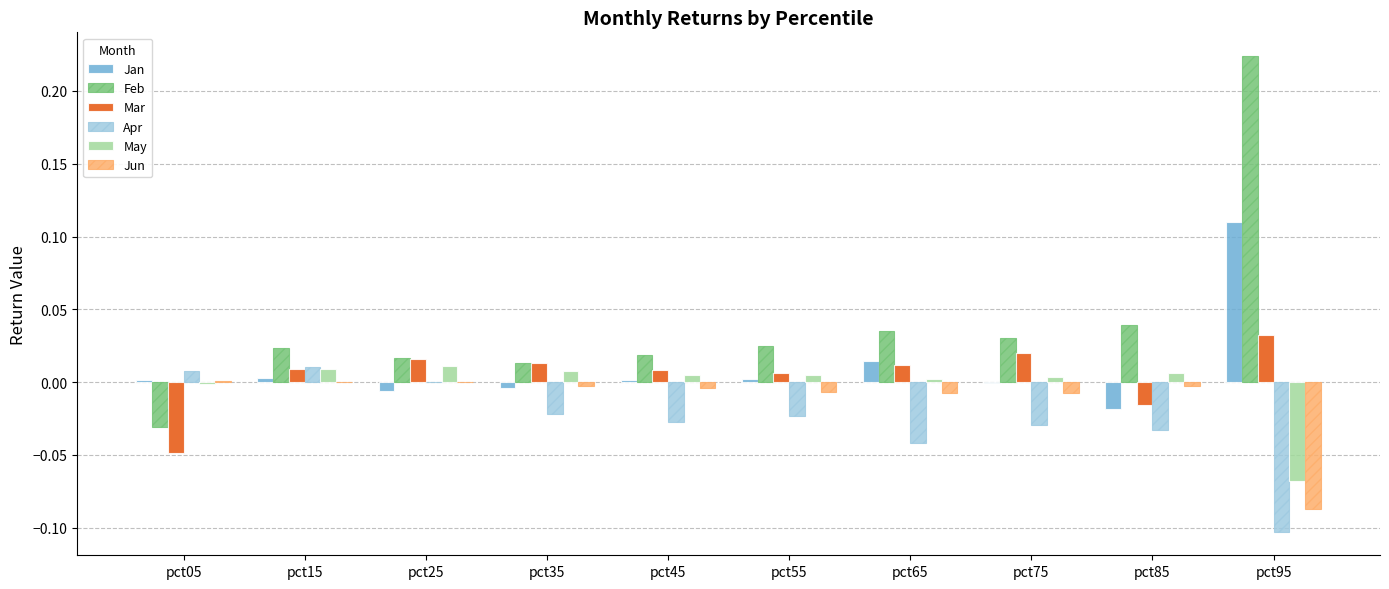

True or false: Apr has a value of 0.0 at pct15.

True